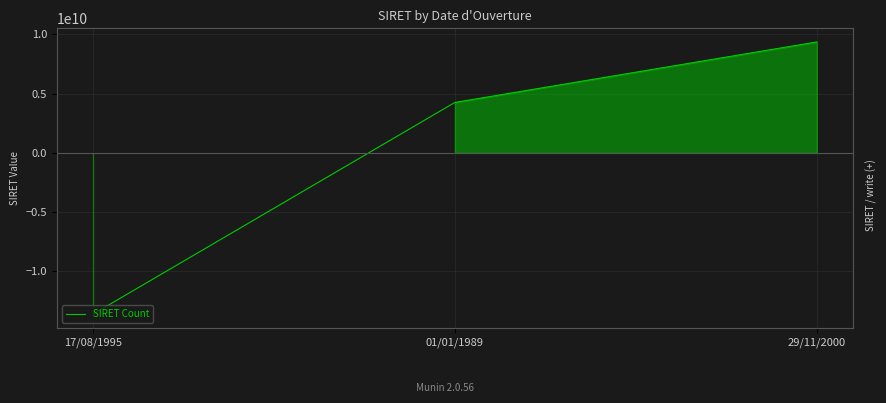

List the labels in order of value, smallest first.

17/08/1995, 01/01/1989, 29/11/2000